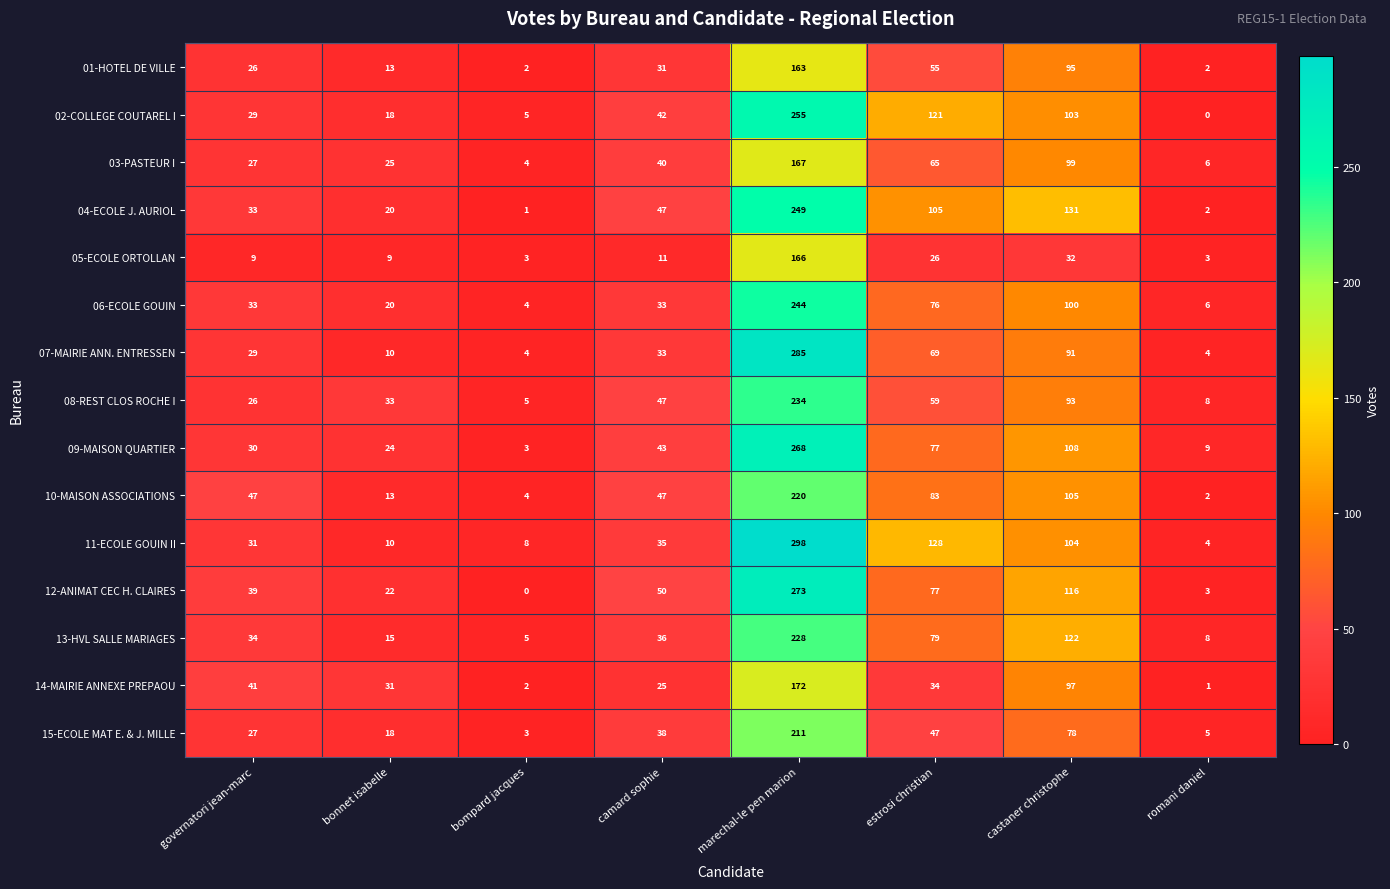

What is the sum of all 15-ECOLE MAT E. & J. MILLE values?

427